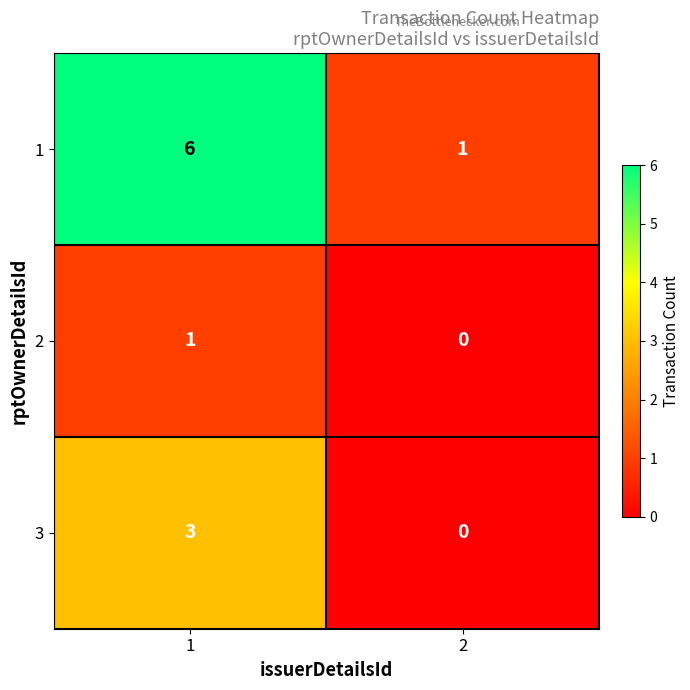

Reading right to left, list all the values displayed in this chart.

1: 1	6
2: 0	1
3: 0	3